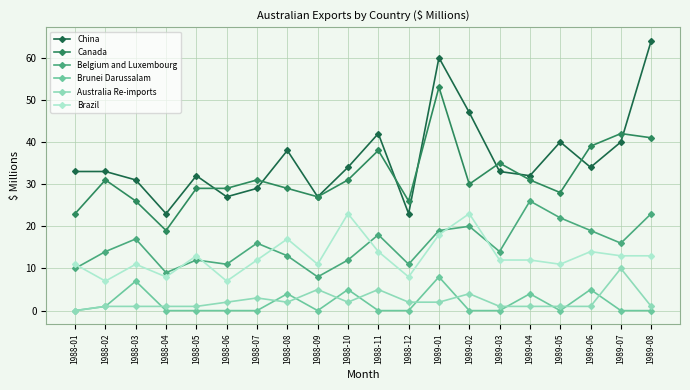

Reading right to left, what are all the values shown in this chart?

China: 1989-08=64	1989-07=40	1989-06=34	1989-05=40	1989-04=32	1989-03=33	1989-02=47	1989-01=60	1988-12=23	1988-11=42	1988-10=34	1988-09=27	1988-08=38	1988-07=29	1988-06=27	1988-05=32	1988-04=23	1988-03=31	1988-02=33	1988-01=33
Canada: 1989-08=41	1989-07=42	1989-06=39	1989-05=28	1989-04=31	1989-03=35	1989-02=30	1989-01=53	1988-12=26	1988-11=38	1988-10=31	1988-09=27	1988-08=29	1988-07=31	1988-06=29	1988-05=29	1988-04=19	1988-03=26	1988-02=31	1988-01=23
Belgium and Luxembourg: 1989-08=23	1989-07=16	1989-06=19	1989-05=22	1989-04=26	1989-03=14	1989-02=20	1989-01=19	1988-12=11	1988-11=18	1988-10=12	1988-09=8	1988-08=13	1988-07=16	1988-06=11	1988-05=12	1988-04=9	1988-03=17	1988-02=14	1988-01=10
Brunei Darussalam: 1989-08=0	1989-07=0	1989-06=5	1989-05=0	1989-04=4	1989-03=0	1989-02=0	1989-01=8	1988-12=0	1988-11=0	1988-10=5	1988-09=0	1988-08=4	1988-07=0	1988-06=0	1988-05=0	1988-04=0	1988-03=7	1988-02=1	1988-01=0
Australia Re-imports: 1989-08=1	1989-07=10	1989-06=1	1989-05=1	1989-04=1	1989-03=1	1989-02=4	1989-01=2	1988-12=2	1988-11=5	1988-10=2	1988-09=5	1988-08=2	1988-07=3	1988-06=2	1988-05=1	1988-04=1	1988-03=1	1988-02=1	1988-01=0
Brazil: 1989-08=13	1989-07=13	1989-06=14	1989-05=11	1989-04=12	1989-03=12	1989-02=23	1989-01=18	1988-12=8	1988-11=14	1988-10=23	1988-09=11	1988-08=17	1988-07=12	1988-06=7	1988-05=13	1988-04=8	1988-03=11	1988-02=7	1988-01=11